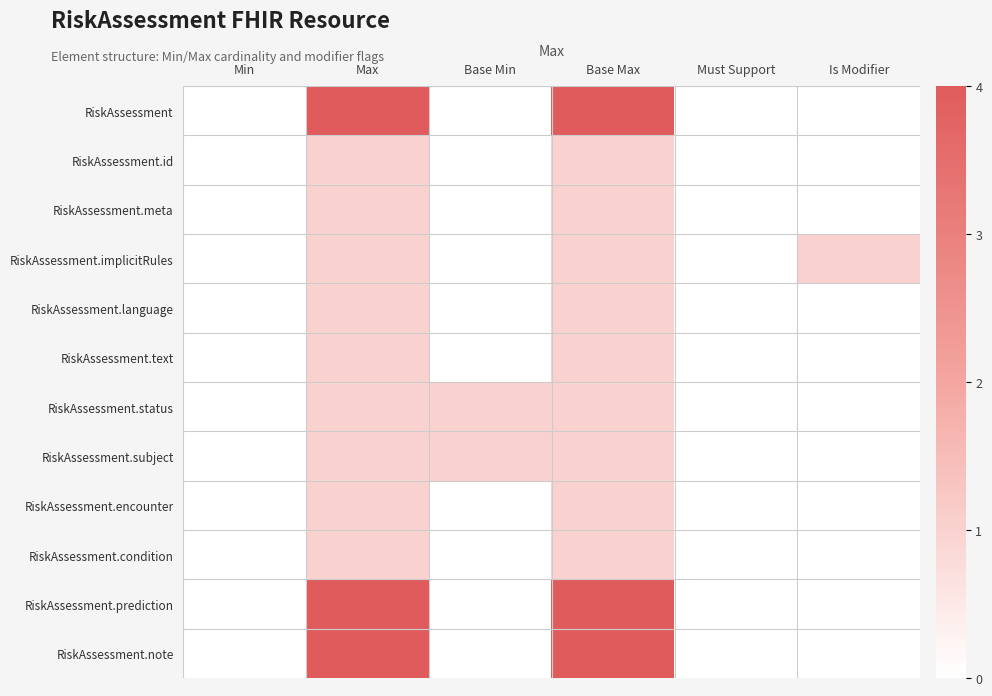

At Must Support, list the series in order from smallest to largest.

RiskAssessment, RiskAssessment.id, RiskAssessment.meta, RiskAssessment.implicitRules, RiskAssessment.language, RiskAssessment.text, RiskAssessment.status, RiskAssessment.subject, RiskAssessment.encounter, RiskAssessment.condition, RiskAssessment.prediction, RiskAssessment.note